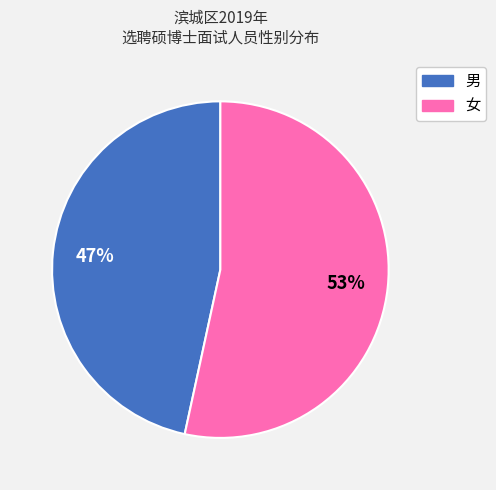

Is there any slice that represents more than half of the pie?

Yes